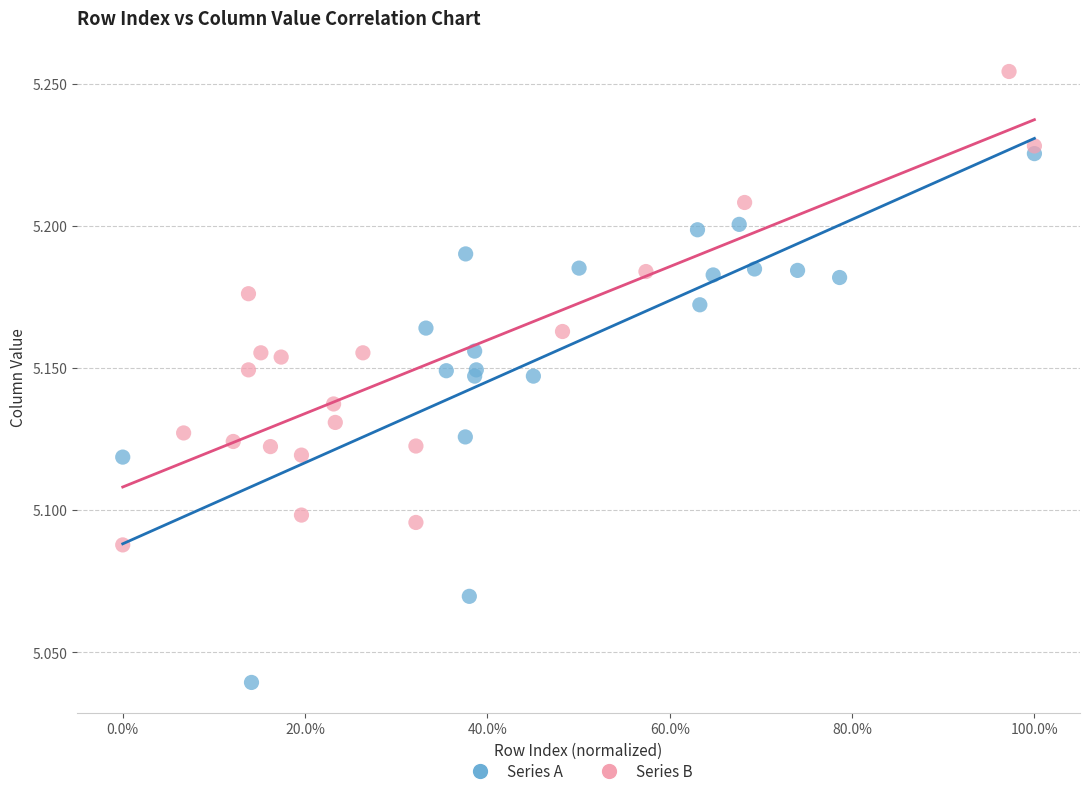

What are all the series names shown in the legend?

Series A, Series B